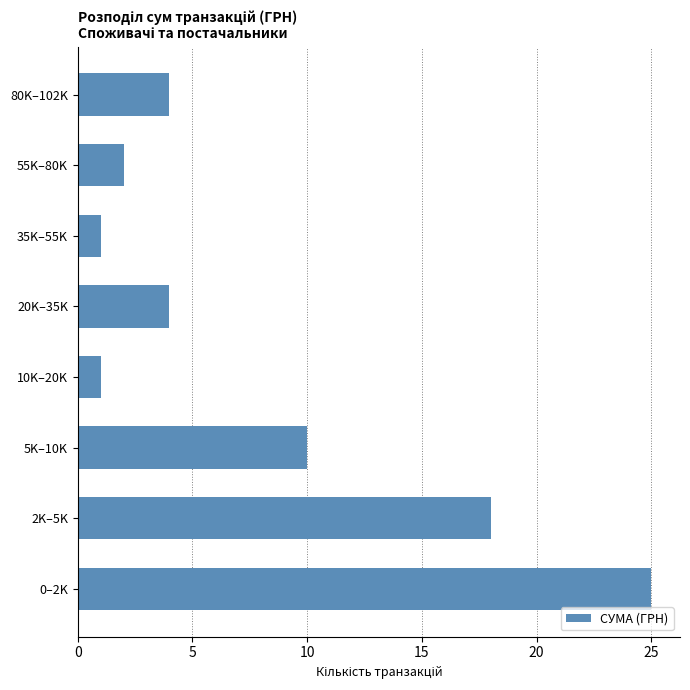

Reading bottom to top, what are all the values shown in this chart?

25	18	10	1	4	1	2	4